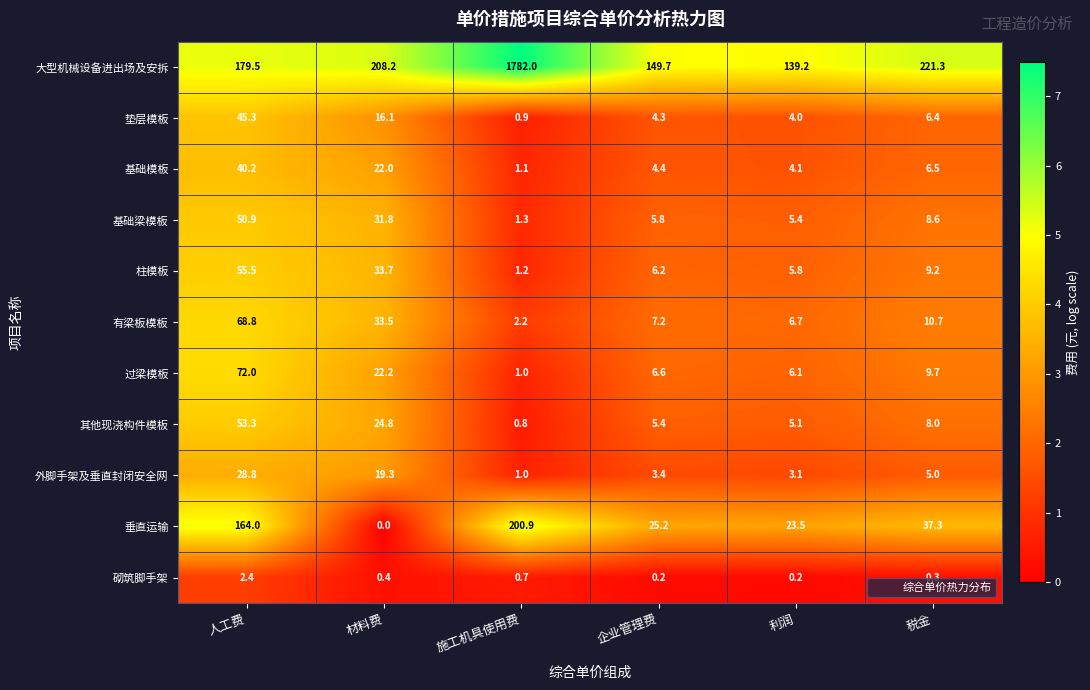

At which category is the sum across all series the highest?

施工机具使用费